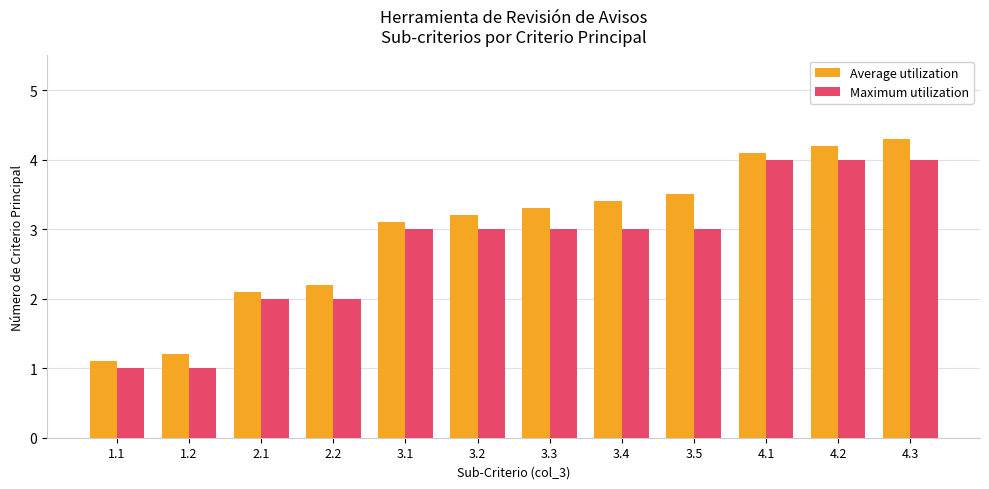

Reading right to left, what are all the values shown in this chart?

Average utilization: 4.3=4.3	4.2=4.2	4.1=4.1	3.5=3.5	3.4=3.4	3.3=3.3	3.2=3.2	3.1=3.1	2.2=2.2	2.1=2.1	1.2=1.2	1.1=1.1
Maximum utilization: 4.3=4.0	4.2=4.0	4.1=4.0	3.5=3.0	3.4=3.0	3.3=3.0	3.2=3.0	3.1=3.0	2.2=2.0	2.1=2.0	1.2=1.0	1.1=1.0